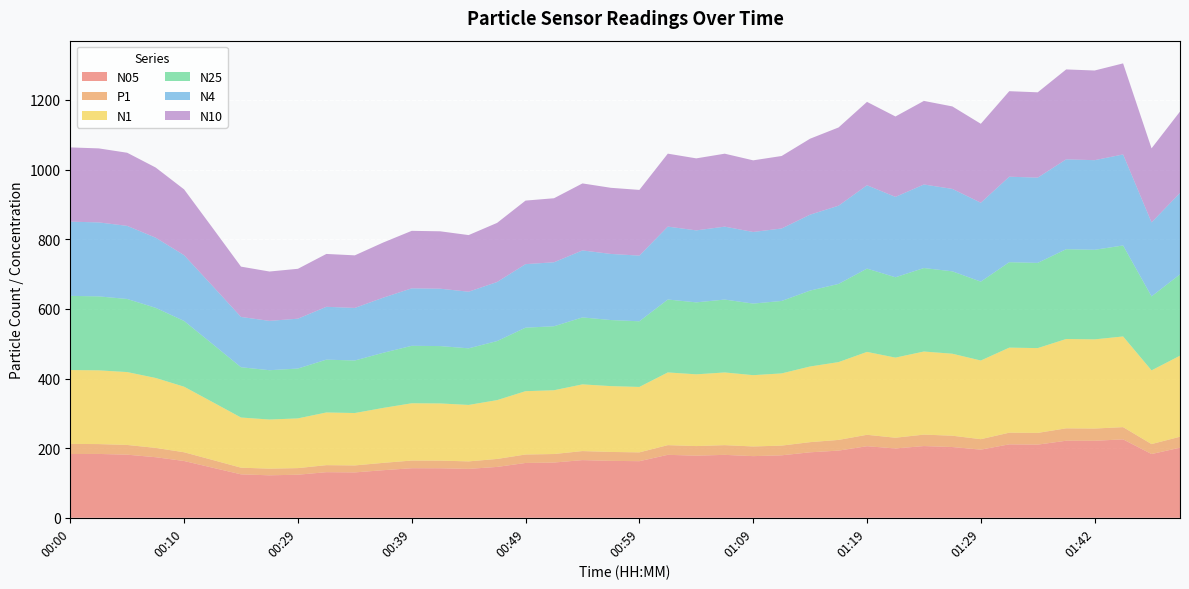

What is the value of the N1 point at the 36th from the left?

256.6